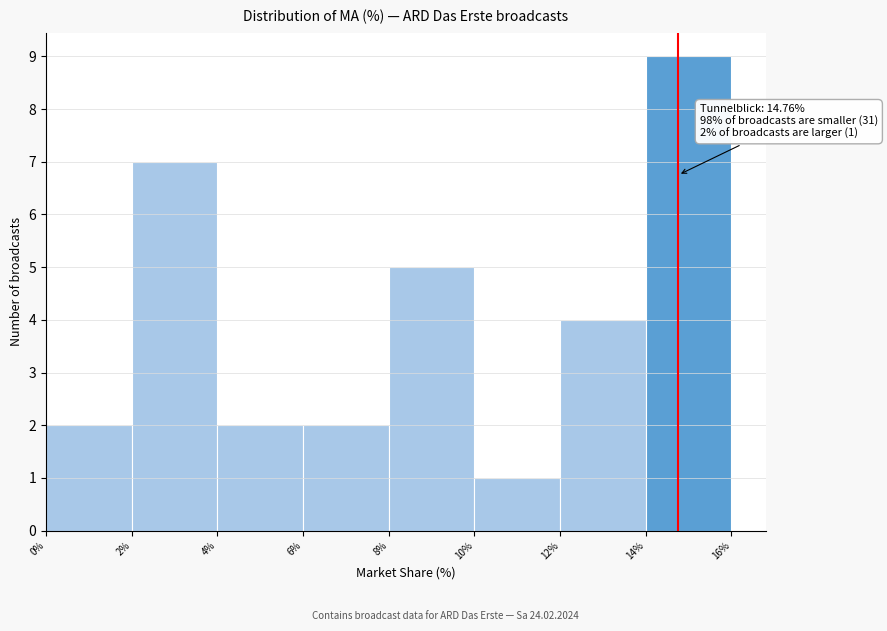

Which range on the x-axis has the tallest bar?

14% to 16%